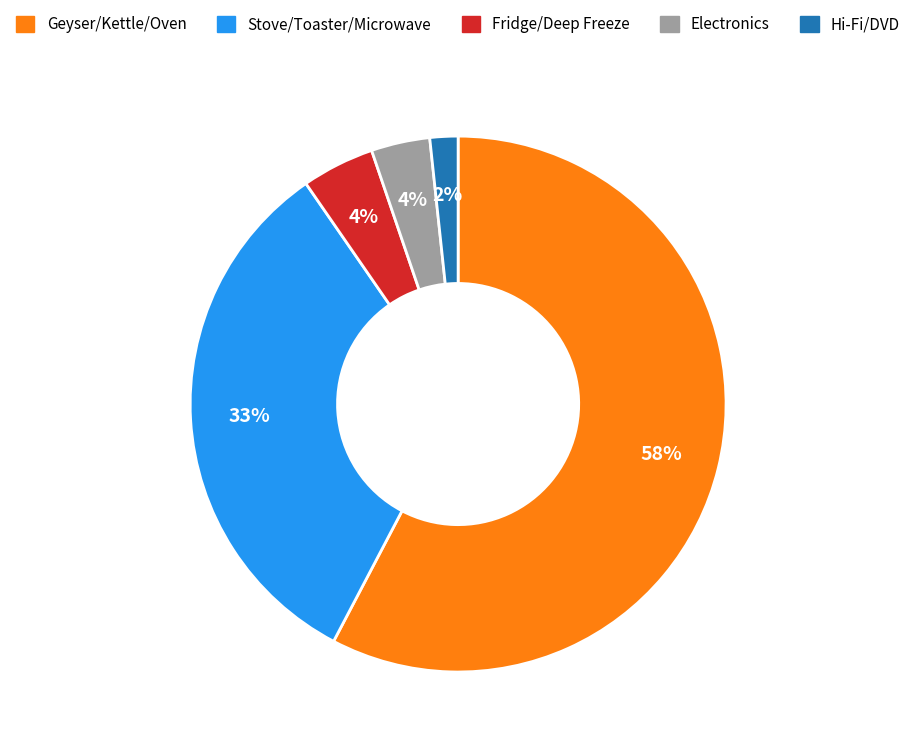

What is the largest slice in the pie chart?

Geyser/Kettle/Oven